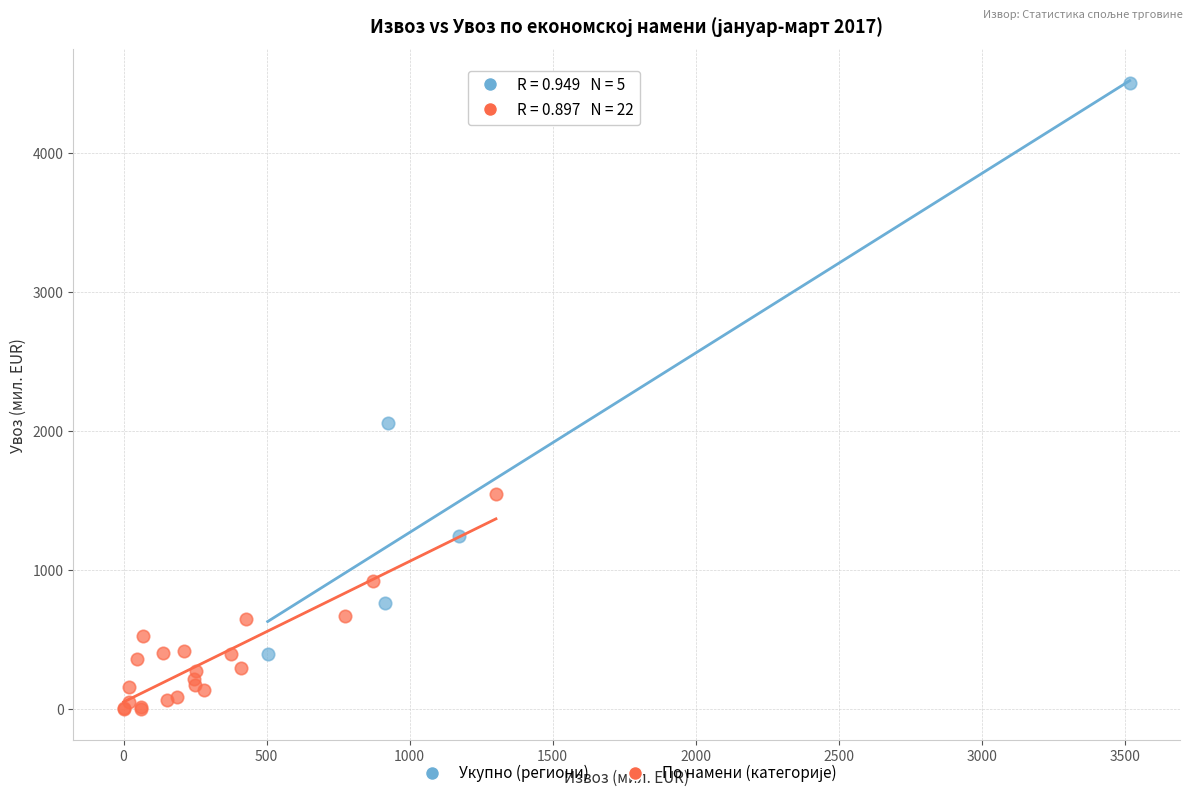

Which series contains the highest Y value?

Укупно (региони)